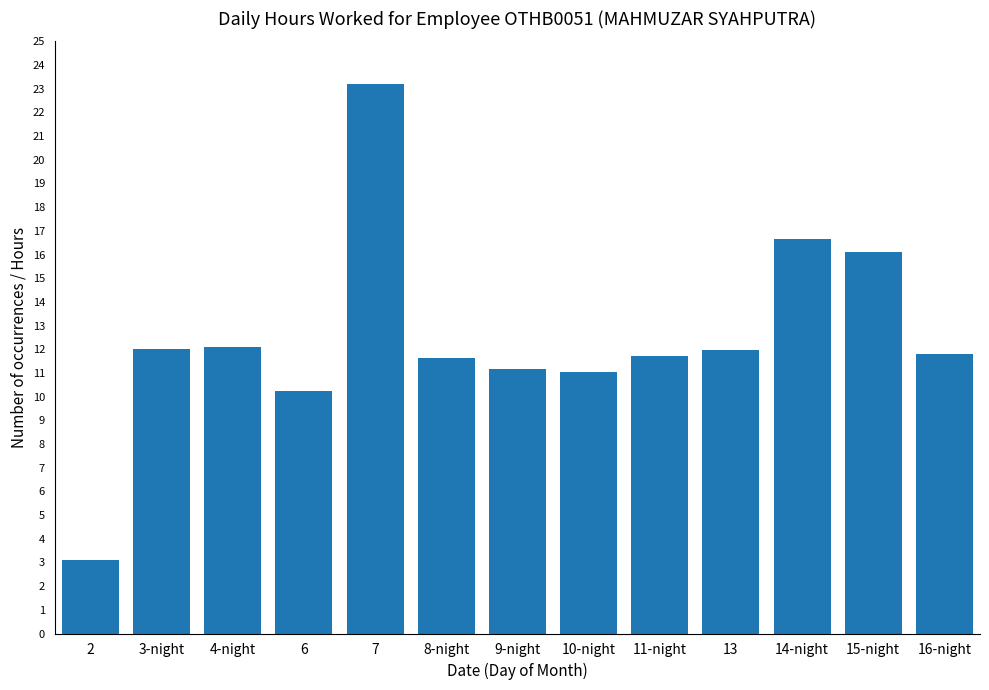

Count the number of categories in the chart.

13